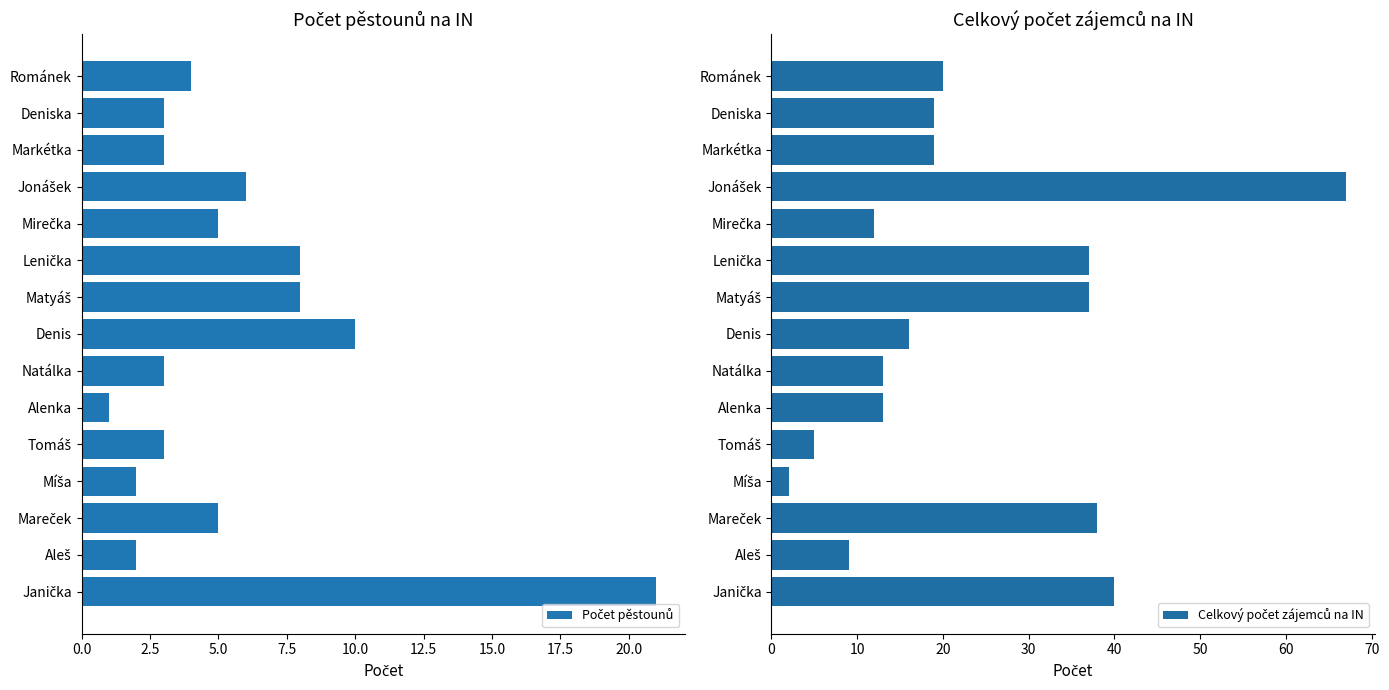

The value of Celkový počet zájemců na IN at Janička is 19. True or false?

False